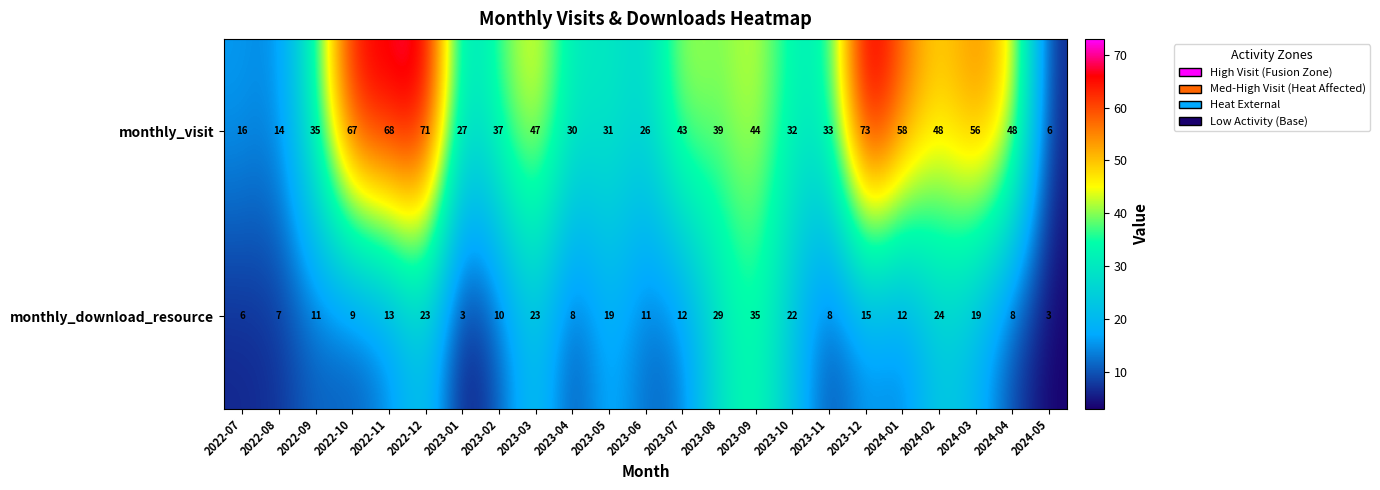

True or false: monthly_visit has a value of 53 at 2022-09.

False